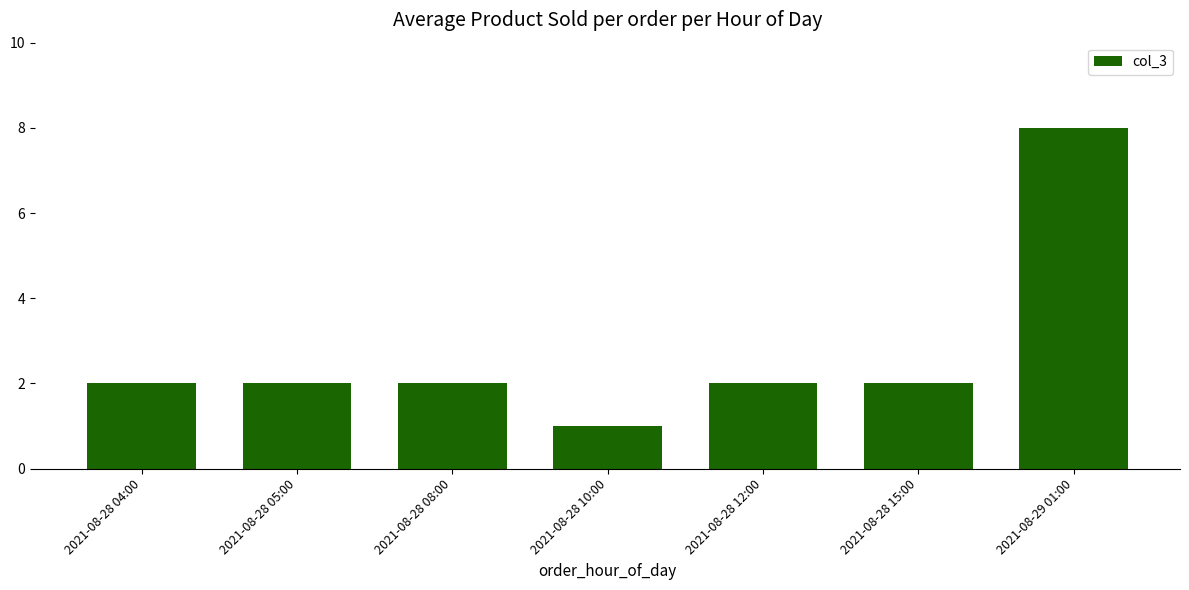

The chart shows a value of 2 at 2021-08-28 08:00. True or false?

True